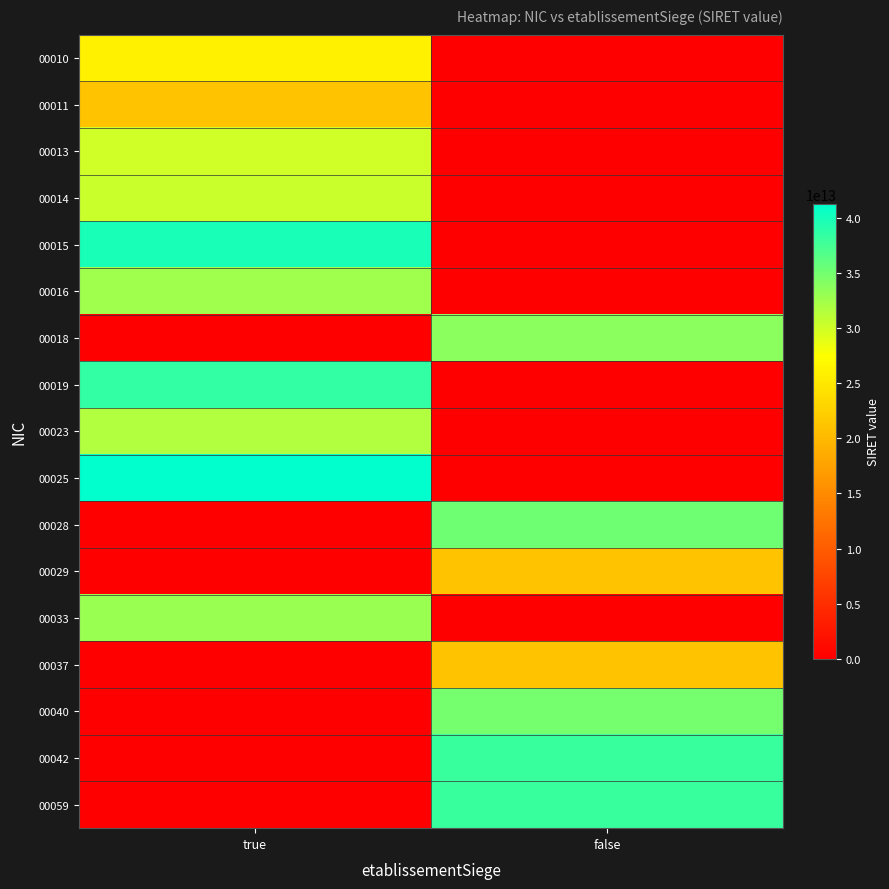

What is the difference between the highest and lowest values at true?

41279358000025